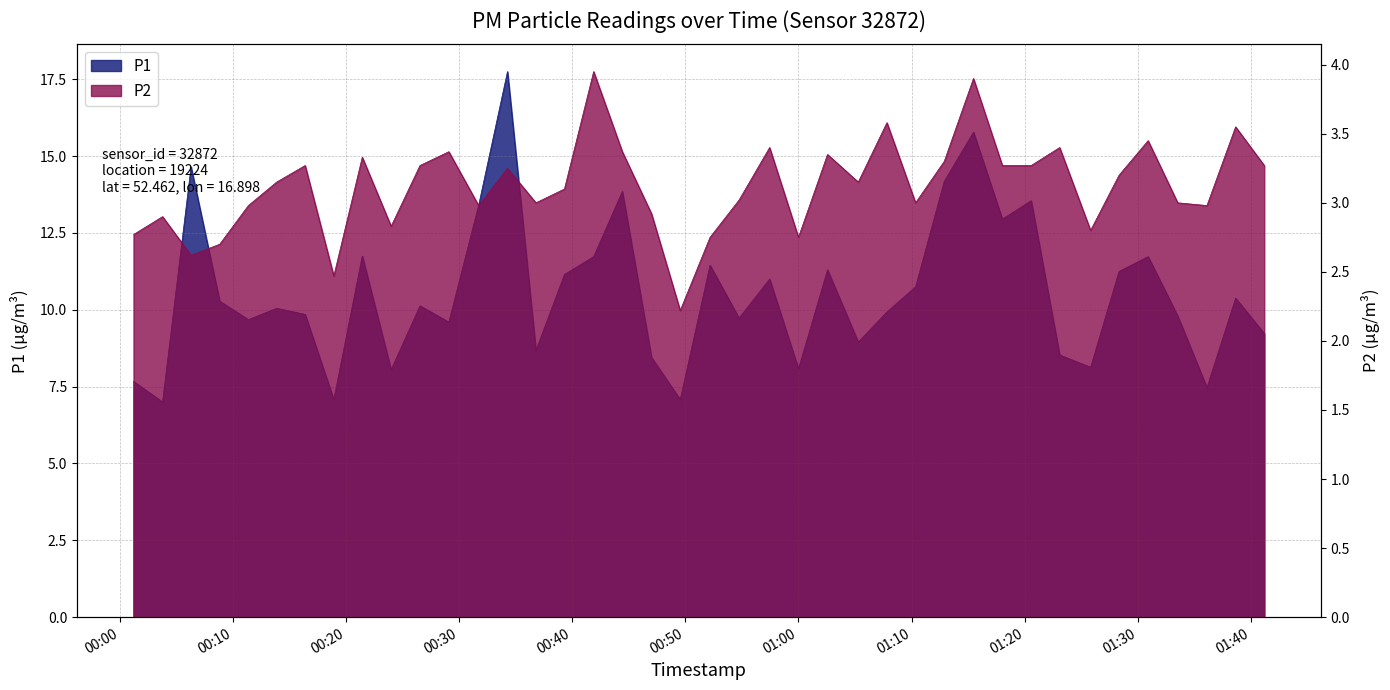

What is the smallest value displayed?

2.2